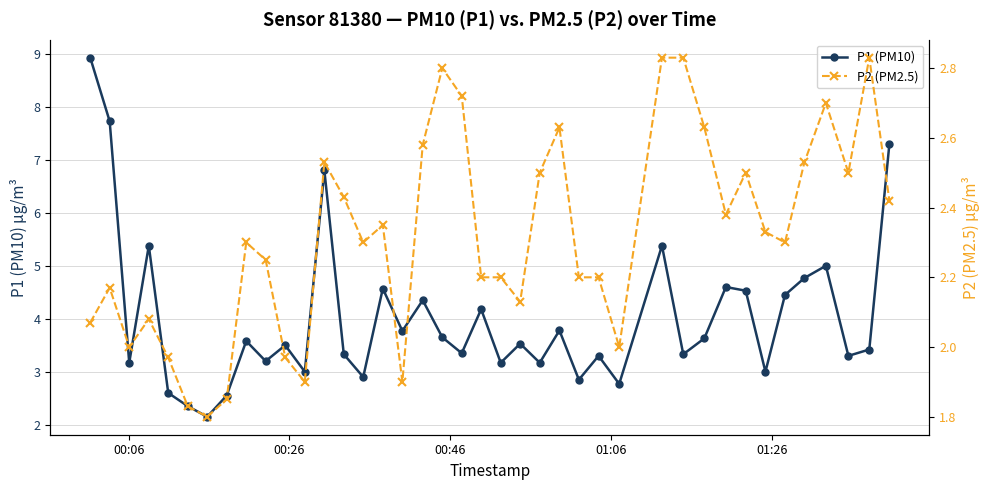

What is the value of the P1 (PM10) point at the 30th from the left?

3.3